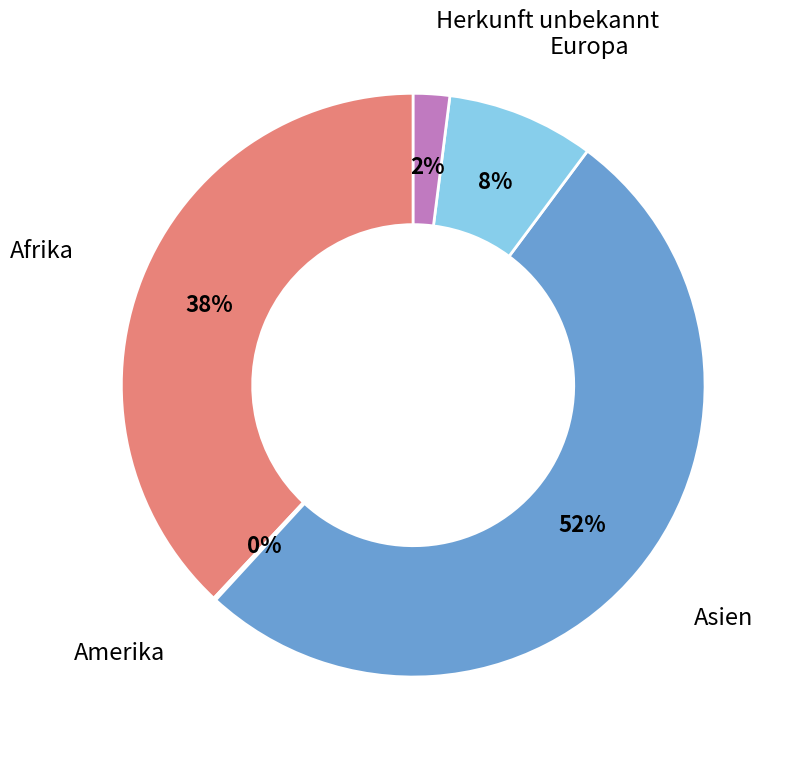

To the nearest percent, what percentage of the pie is Europa?

8%